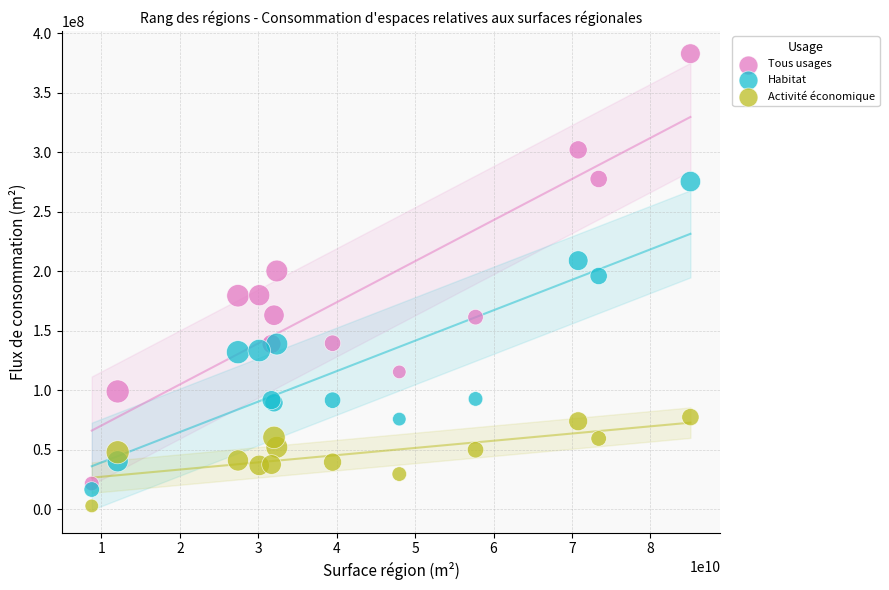

Which series reaches the maximum Y coordinate?

Tous usages